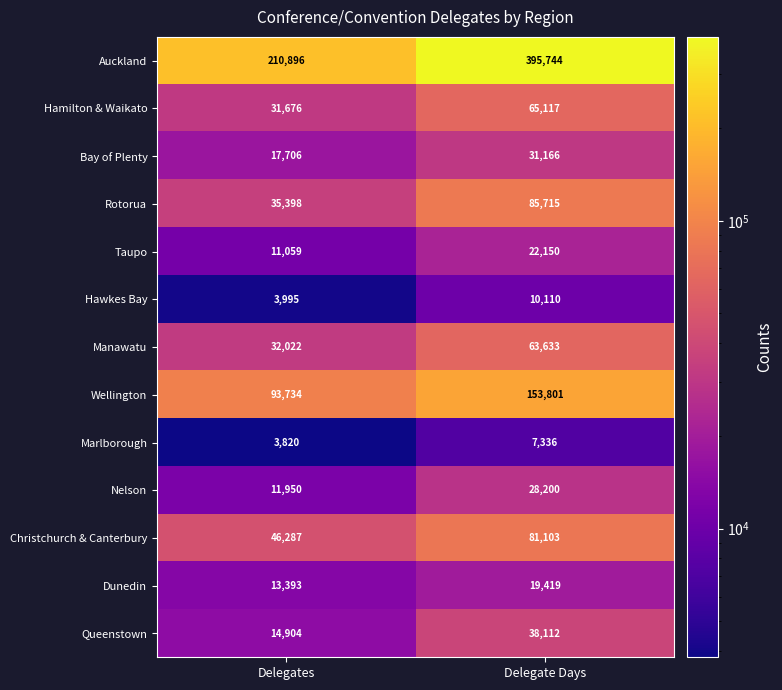

At Delegates, list the series in order from largest to smallest.

Auckland, Wellington, Christchurch & Canterbury, Rotorua, Manawatu, Hamilton & Waikato, Bay of Plenty, Queenstown, Dunedin, Nelson, Taupo, Hawkes Bay, Marlborough